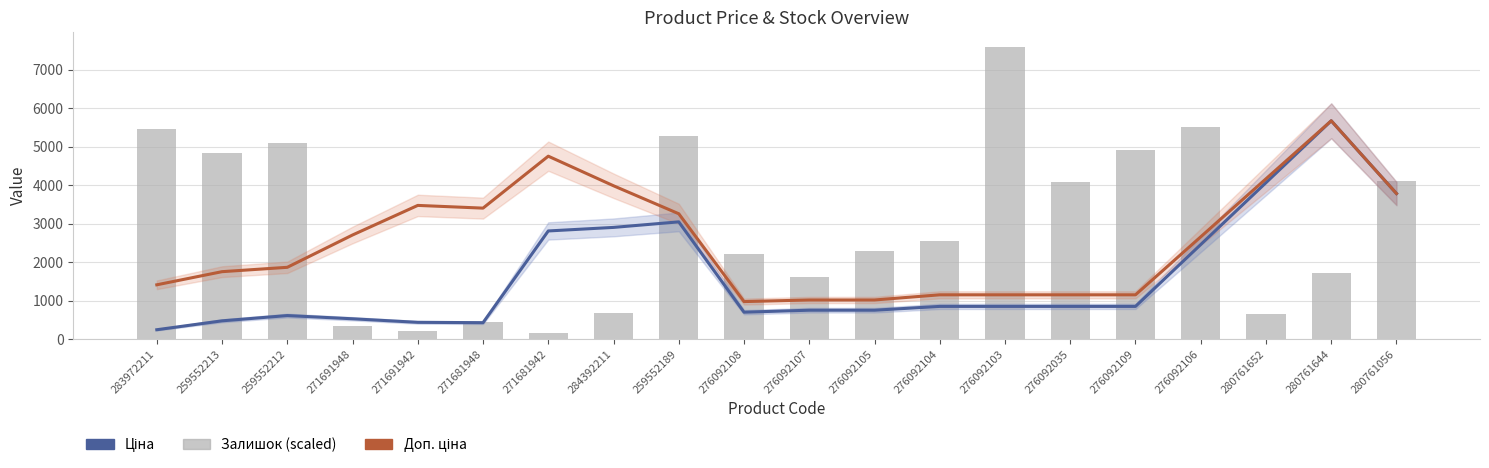

What is the difference between the Доп. ціна values at 259552212 and 280761652?

2301.1